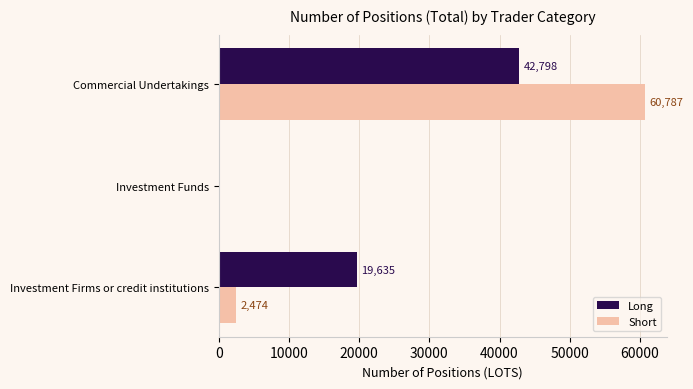

The Short series shows 2474 at Investment Firms or credit institutions. True or false?

True